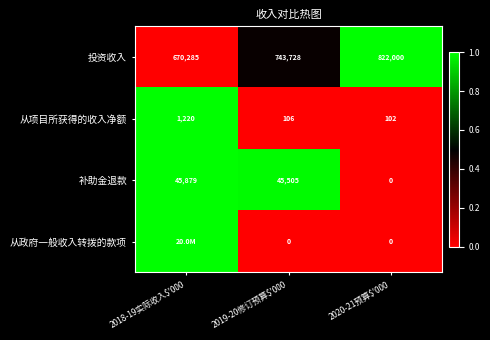

What is the spread (max minus min) of values at 2020-21预算$'000?

822000